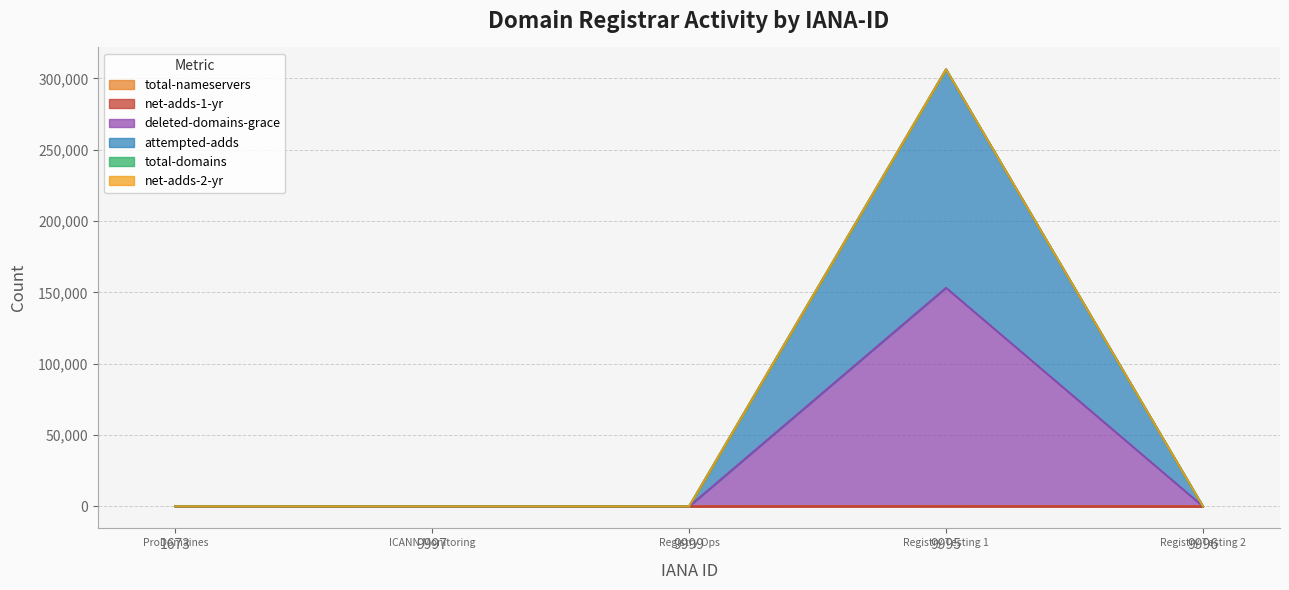

Which series has the largest range (max minus min)?

deleted-domains-grace